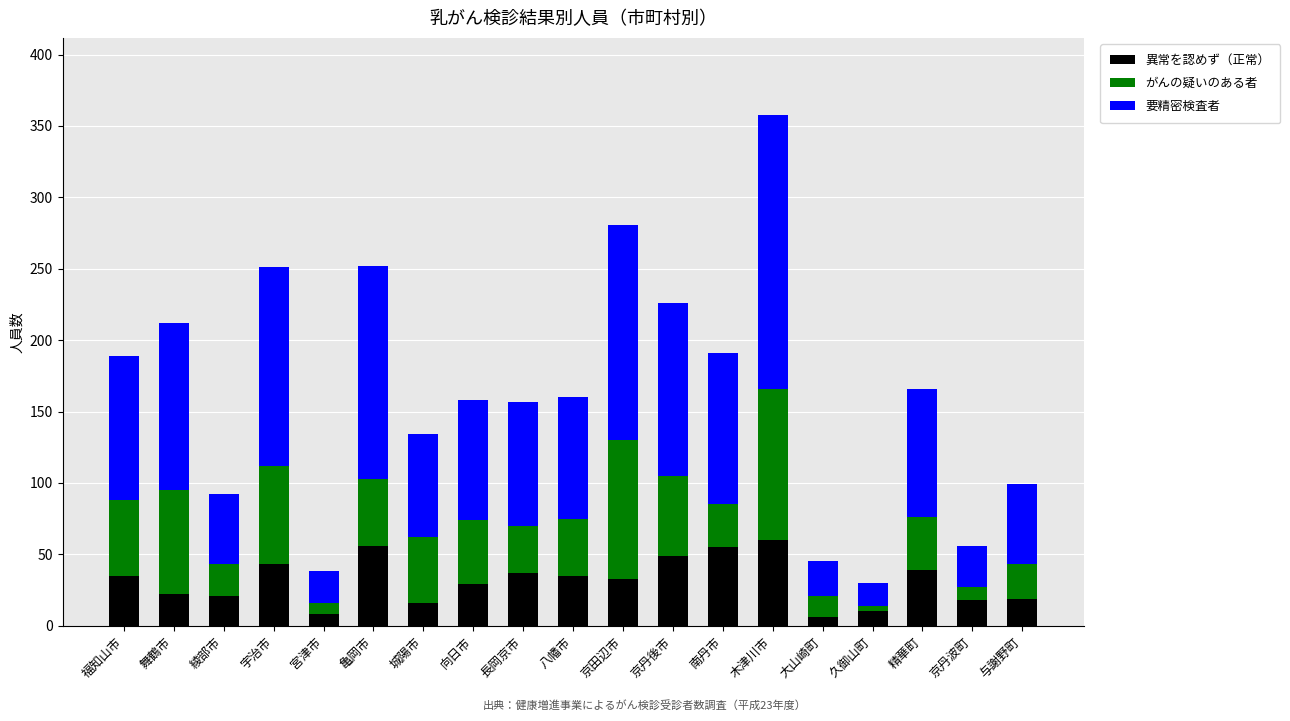

What is the total value across all series at 精華町?

166